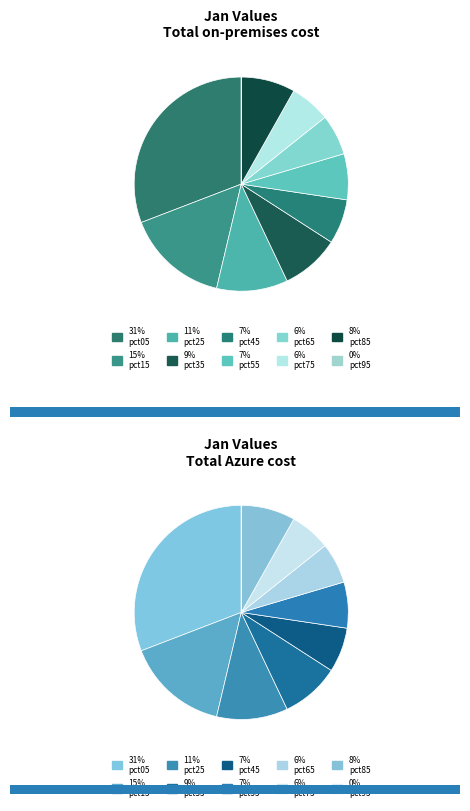

Rank the categories by value from lowest to highest.

pct95, pct75, pct65, pct45, pct55, pct85, pct35, pct25, pct15, pct05